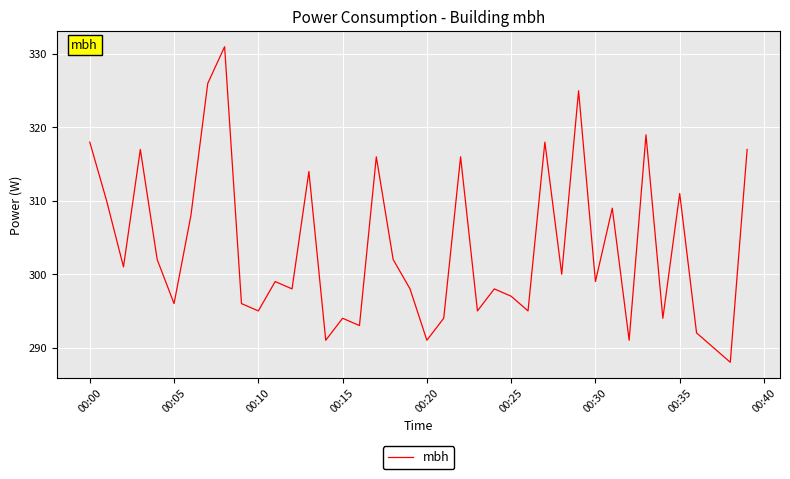

What is the average value?

304